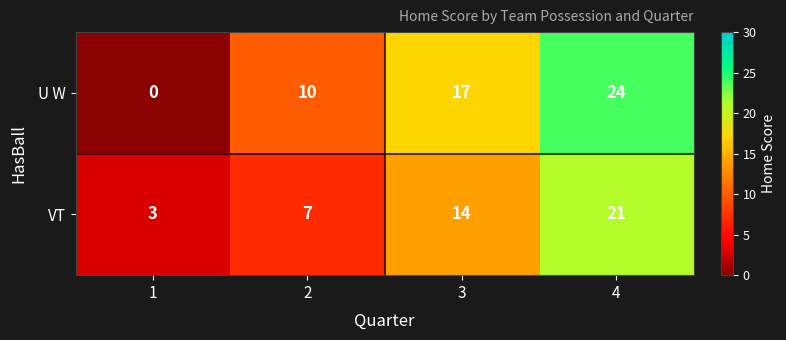

Reading left to right, extract all data points from this chart.

U W: 1=0	2=10	3=17	4=24
VT: 1=3	2=7	3=14	4=21